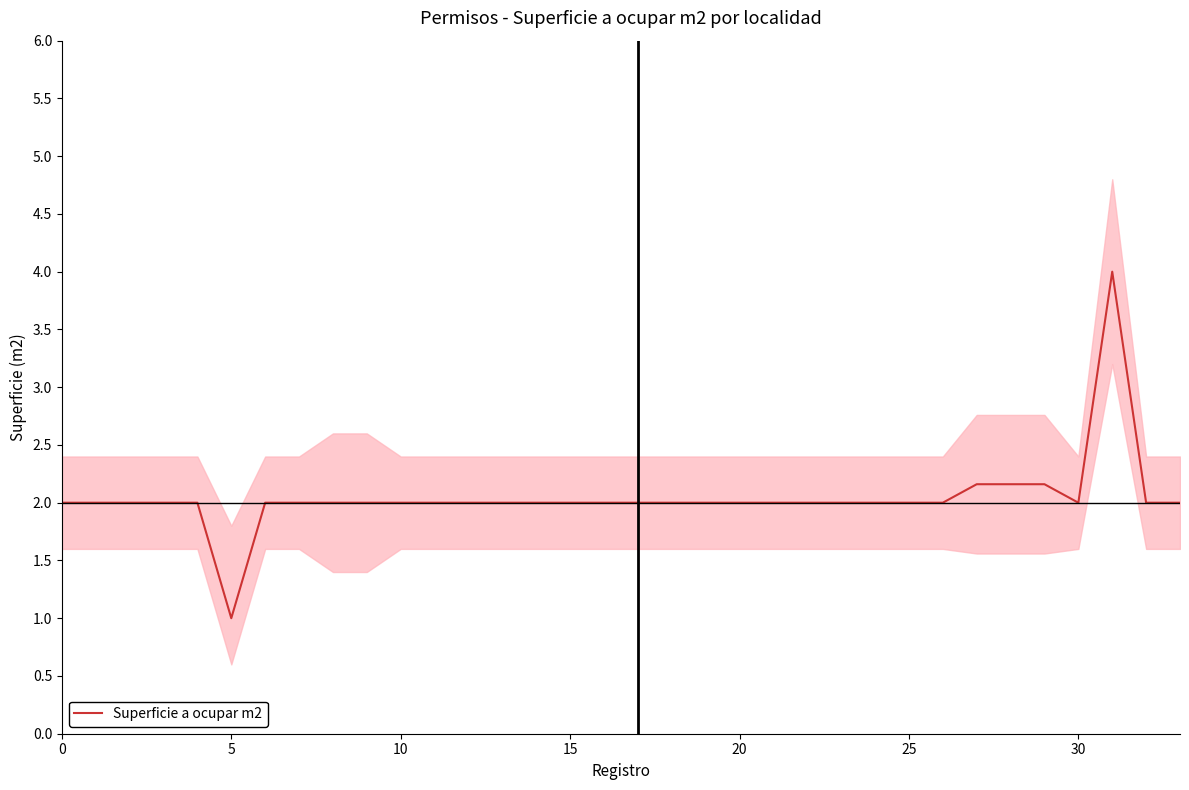

What is the sum of the values at 22 and 23?

4.0